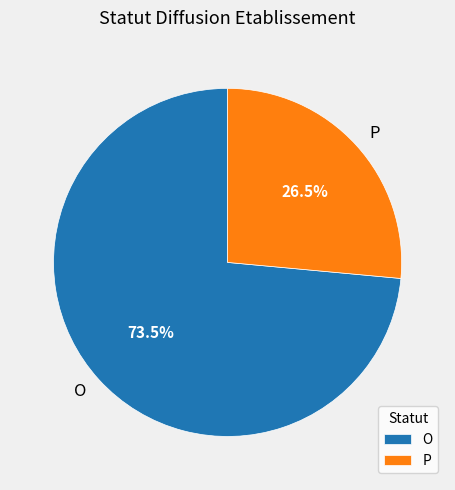

Which category has the smallest portion of the pie?

P